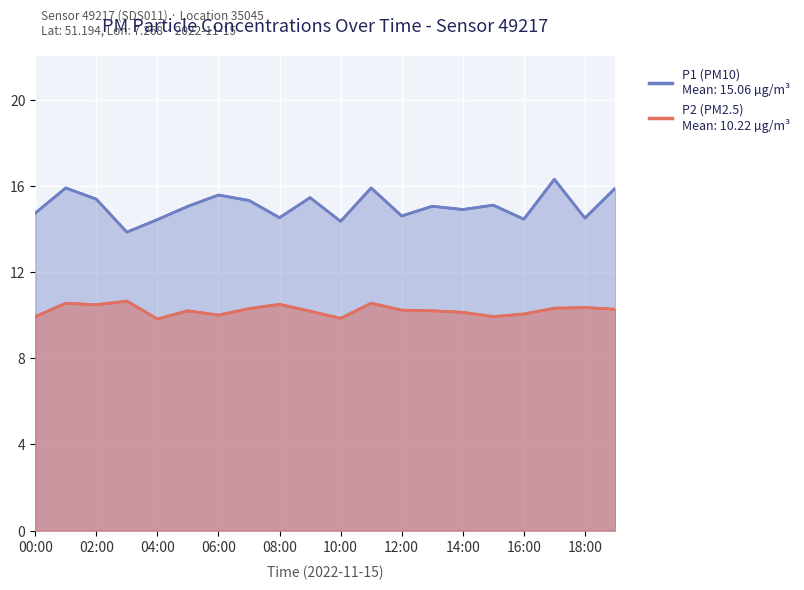

How many data points in P1 are above 15?

11